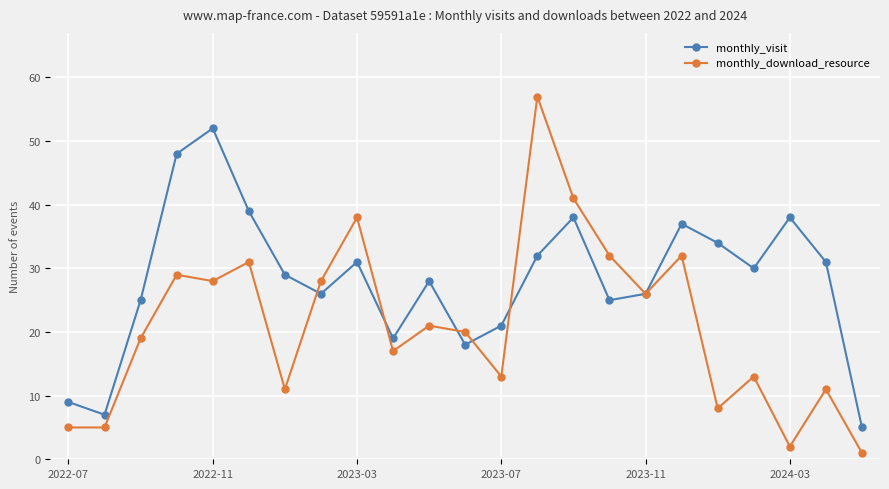

At how many categories does at least one series exceed 1?

23